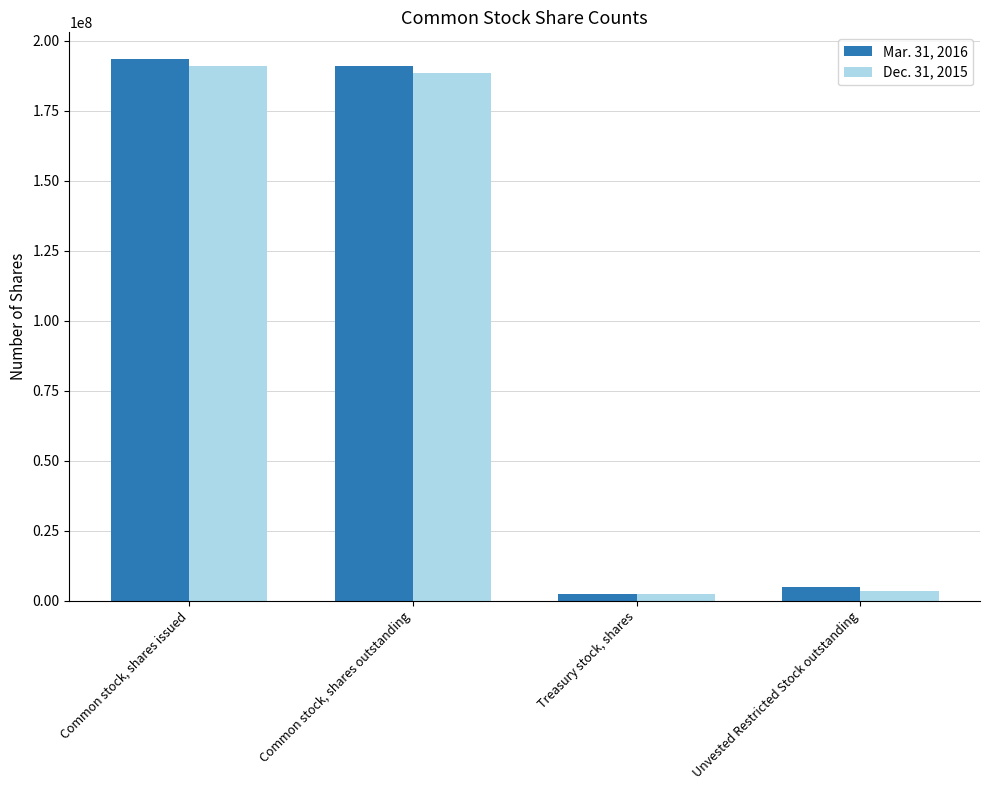

What is the highest value of the Mar. 31, 2016 series?

193257659